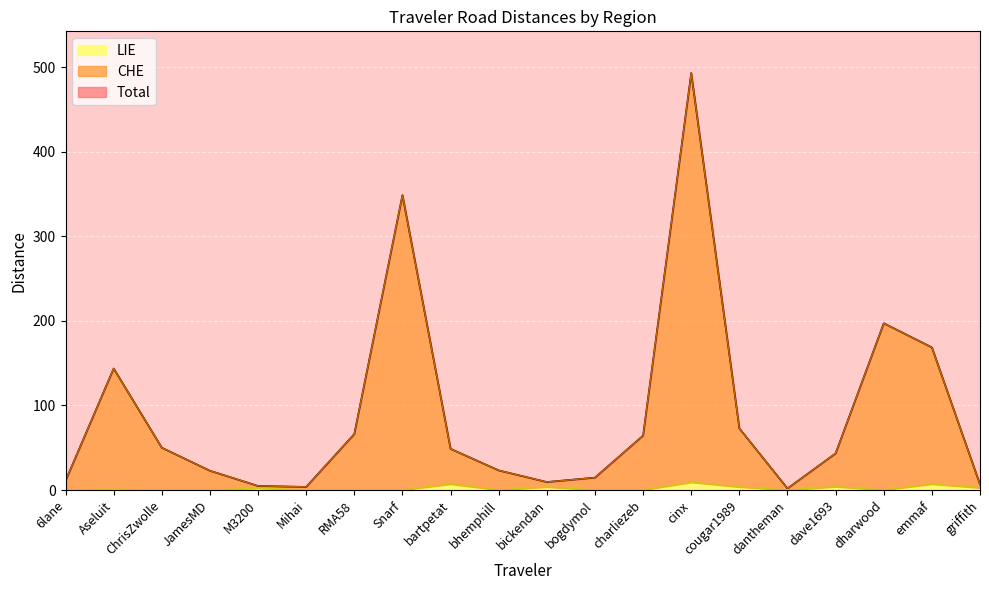

At which category is the sum across all series the highest?

cinx